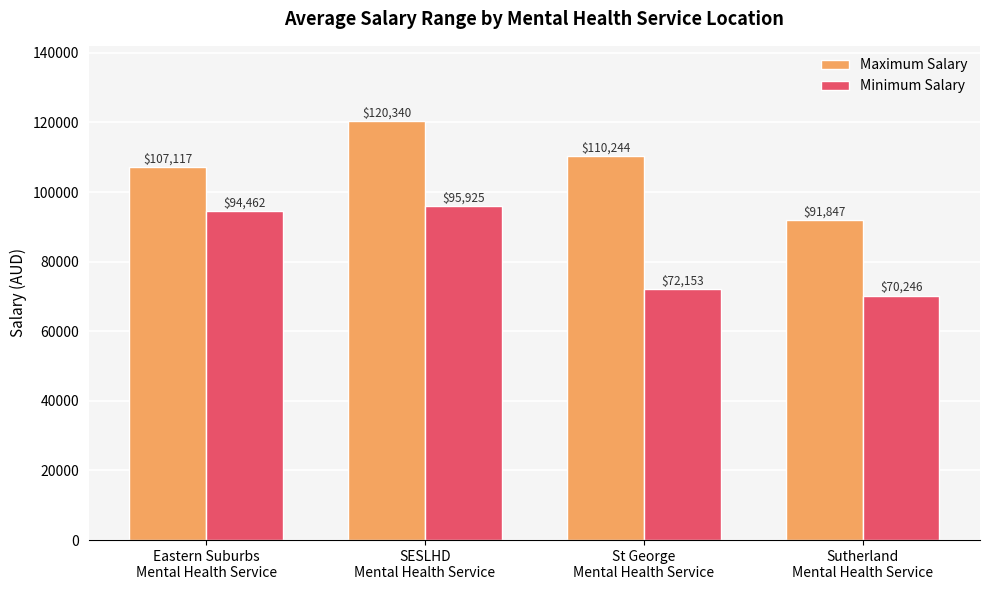

What is the spread (max minus min) of values at SESLHD
Mental Health Service?

24414.9